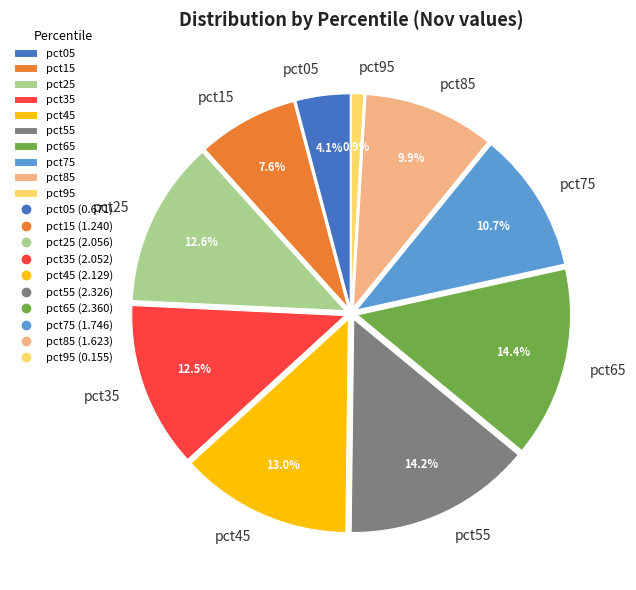

What percentage is the pct25 slice, to the nearest percent?

13%